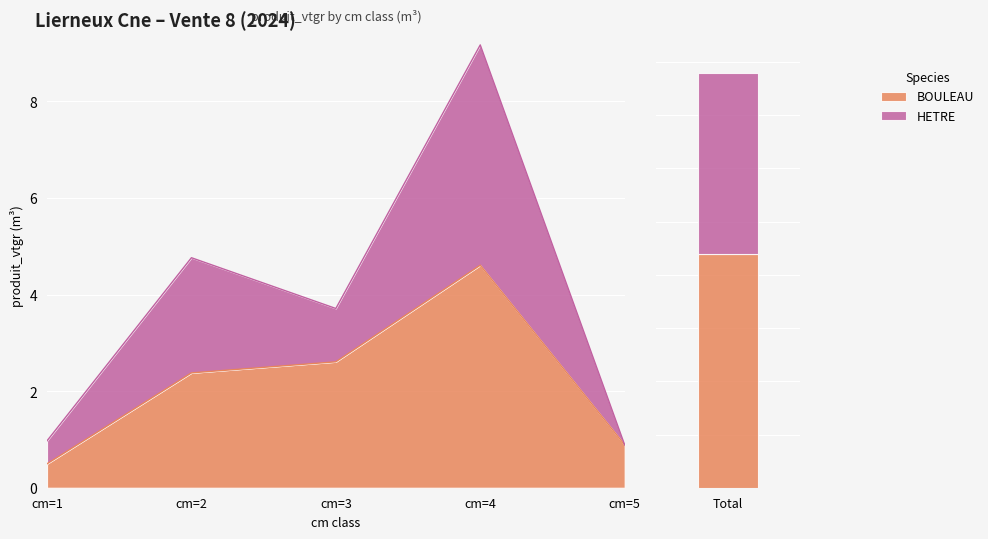

What is the total value across all series at cm=1?

1.5